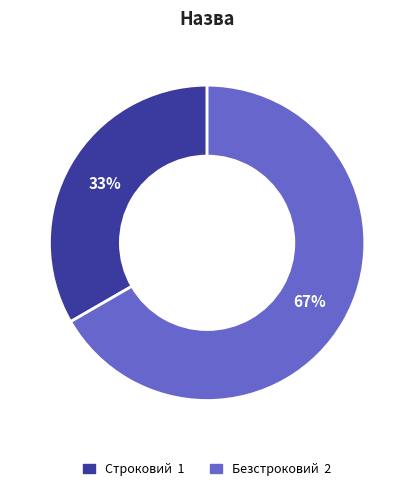

Which category has the biggest portion of the pie?

Безстроковий